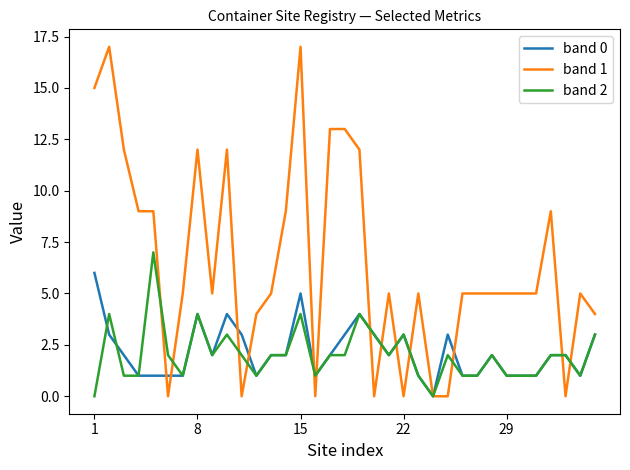

Which series has the widest spread of values?

band 1